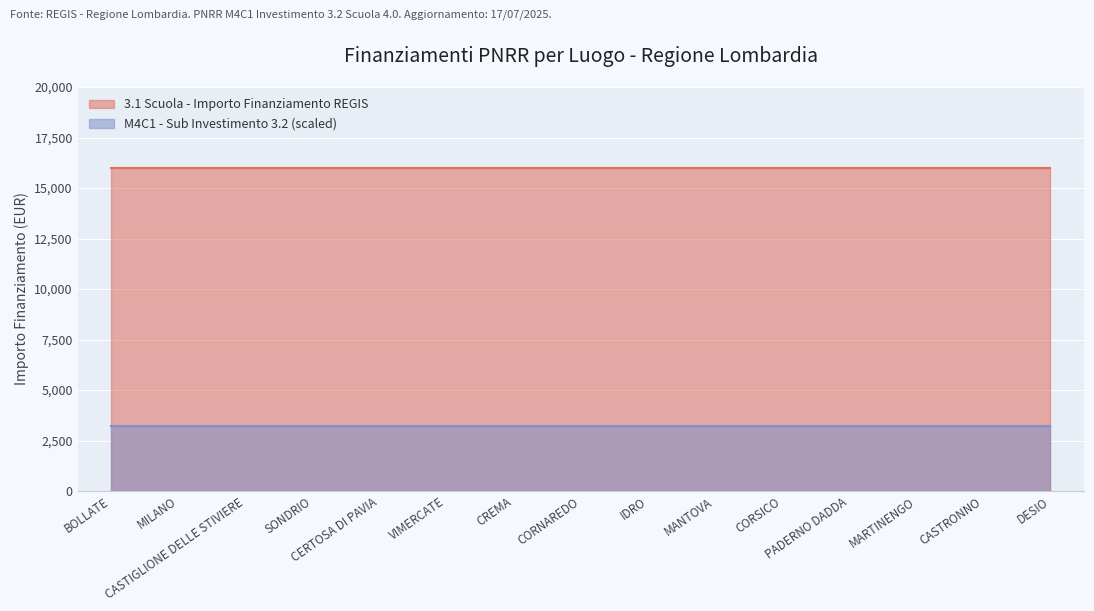

Which series has the largest total across all categories?

3.1 Scuola - Importo Finanziamento REGIS